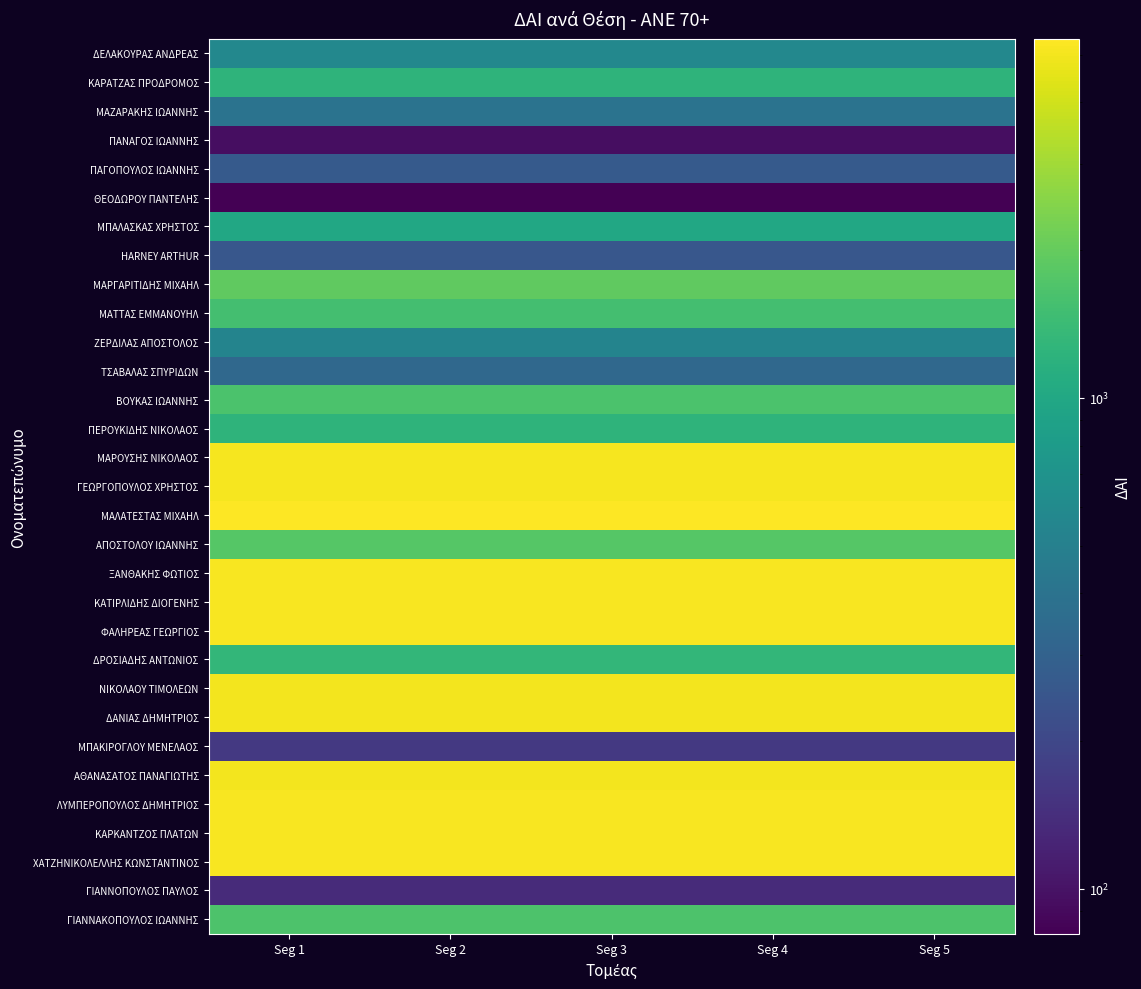

What is the total value across all series at Seg 2?

77816